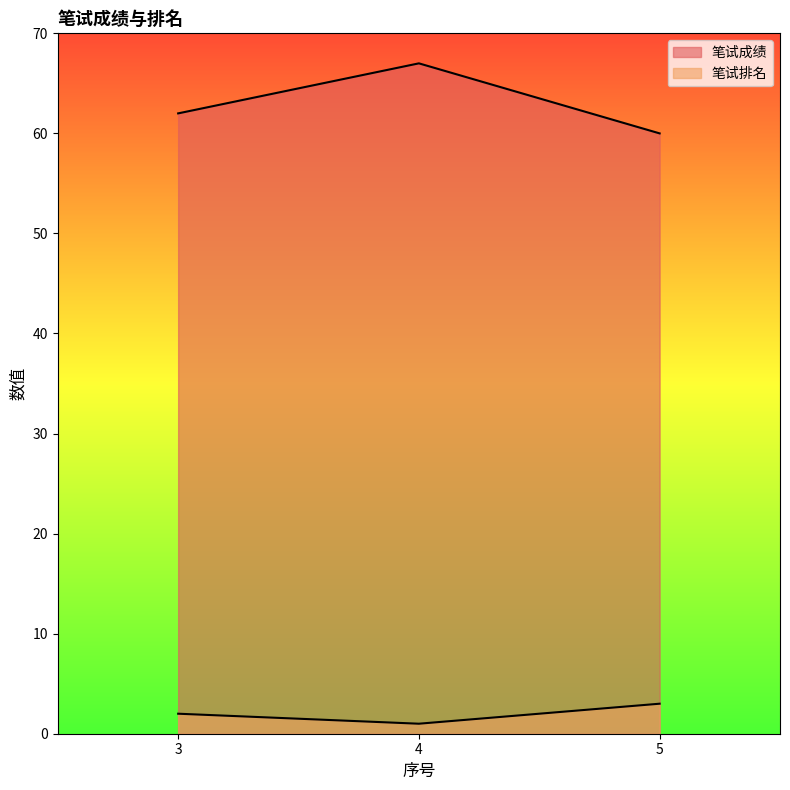

What are all the series names shown in the legend?

笔试成绩, 笔试排名